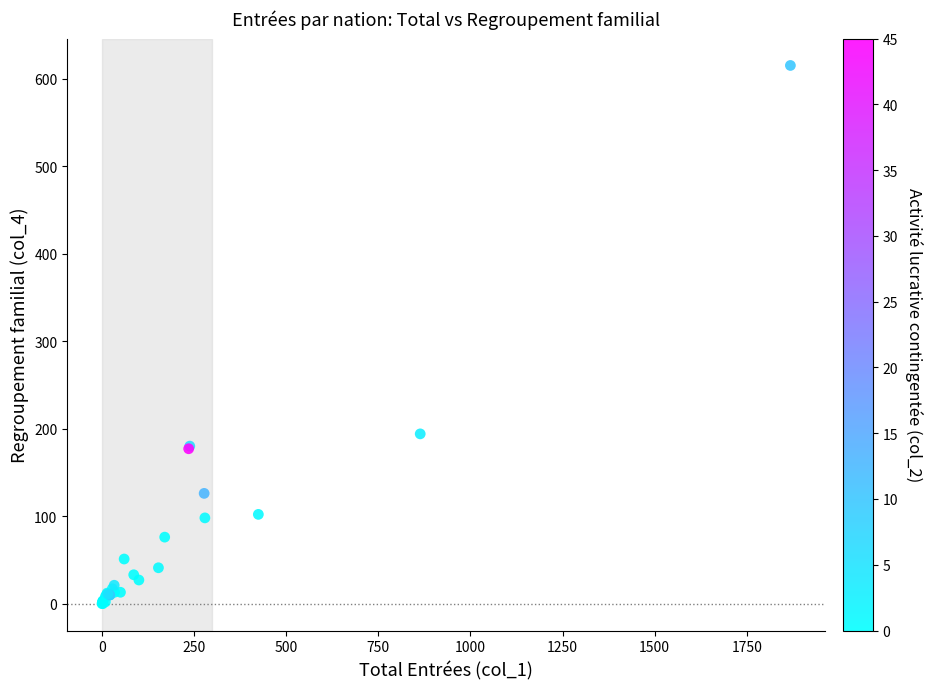

What Y value in the scatter plot is closest to 307?

194